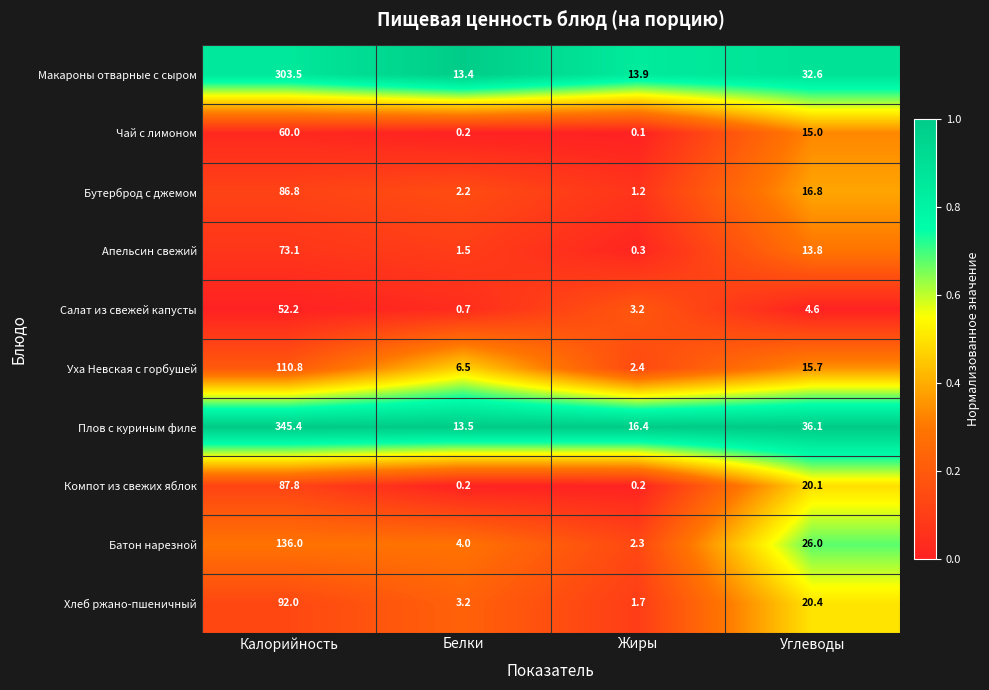

At which category is the sum across all series the highest?

Калорийность